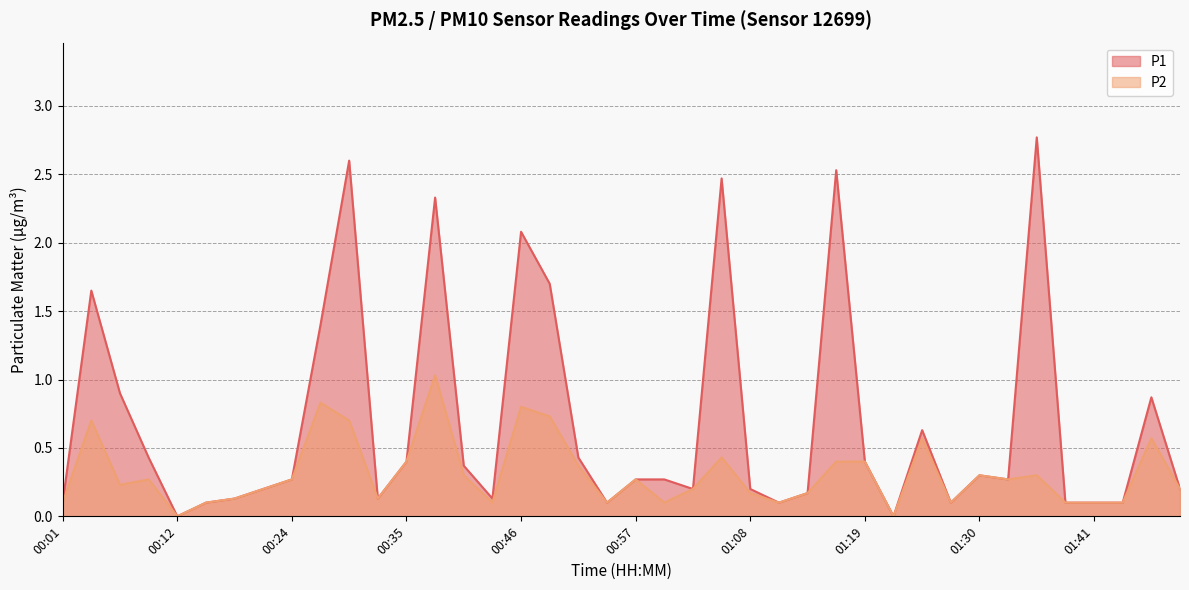

Reading left to right, extract all data points from this chart.

P1: 0.1	1.6	0.9	0.4	0.0	0.1	0.1	0.2	0.3	1.4	2.6	0.1	0.4	2.3	0.4	0.1	2.1	1.7	0.4	0.1	0.3	0.3	0.2	2.5	0.2	0.1	0.2	2.5	0.4	0.0	0.6	0.1	0.3	0.3	2.8	0.1	0.1	0.1	0.9	0.2
P2: 0.1	0.7	0.2	0.3	0.0	0.1	0.1	0.2	0.3	0.8	0.7	0.1	0.4	1.0	0.3	0.1	0.8	0.7	0.4	0.1	0.3	0.1	0.2	0.4	0.2	0.1	0.2	0.4	0.4	0.0	0.6	0.1	0.3	0.3	0.3	0.1	0.1	0.1	0.6	0.2